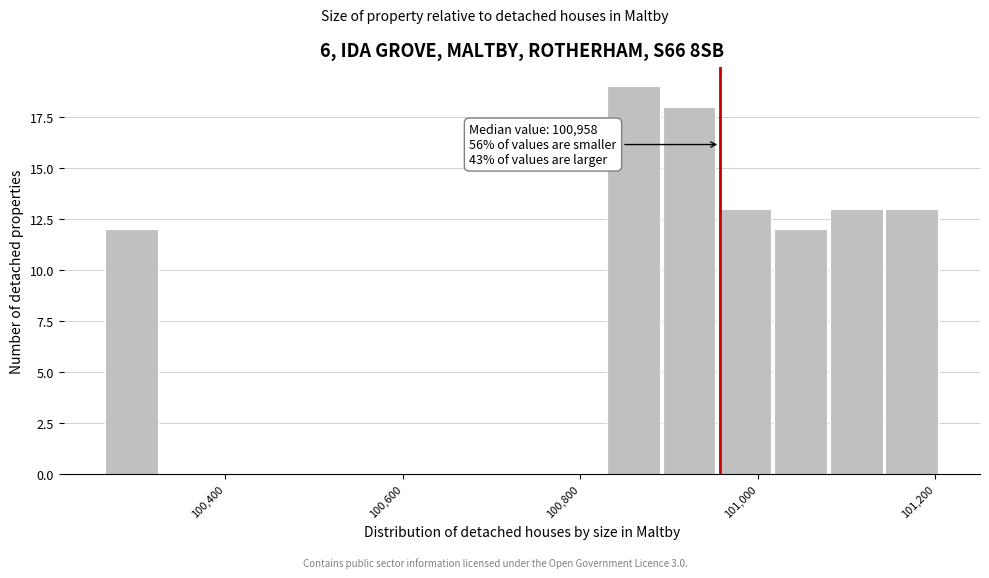

Around what value on the x-axis is the tallest bar? Give the approximate position of its centre, as read against the axis.

100860